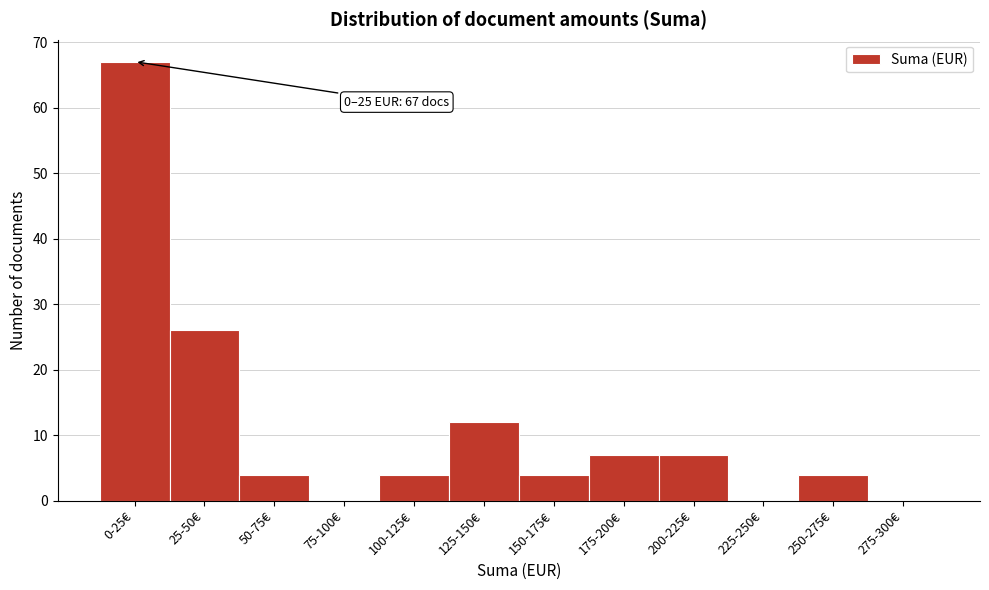

Reading left to right, extract all data points from this chart.

0-25€=67	25-50€=26	50-75€=4	75-100€=0	100-125€=4	125-150€=12	150-175€=4	175-200€=7	200-225€=7	225-250€=0	250-275€=4	275-300€=0